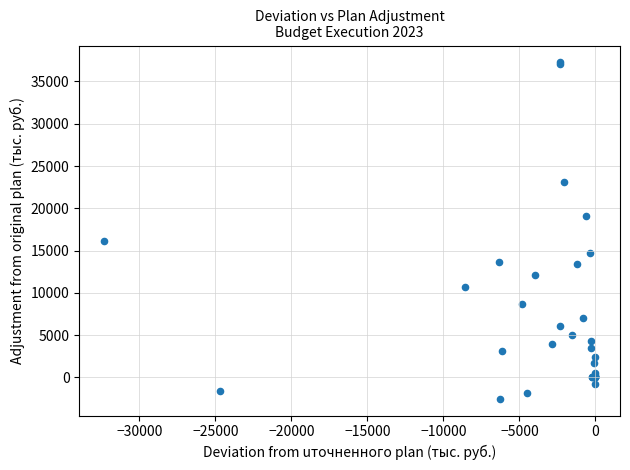

What Y value in the scatter plot is closest to 17369?

16144.5